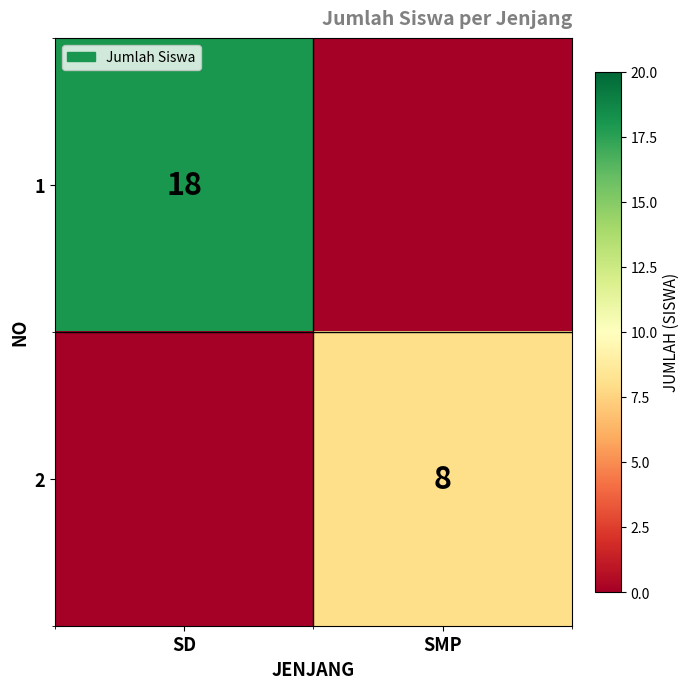

True or false: 2 has a value of 11 at SMP.

False